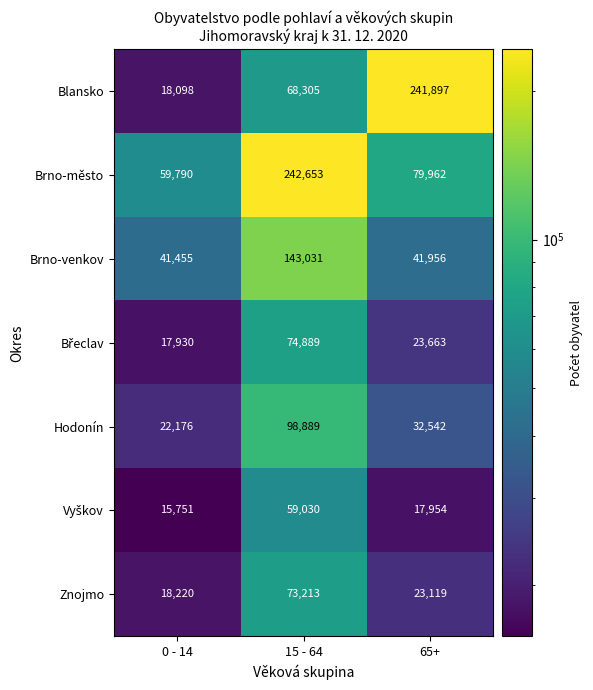

Which series has the largest total across all categories?

Brno-město